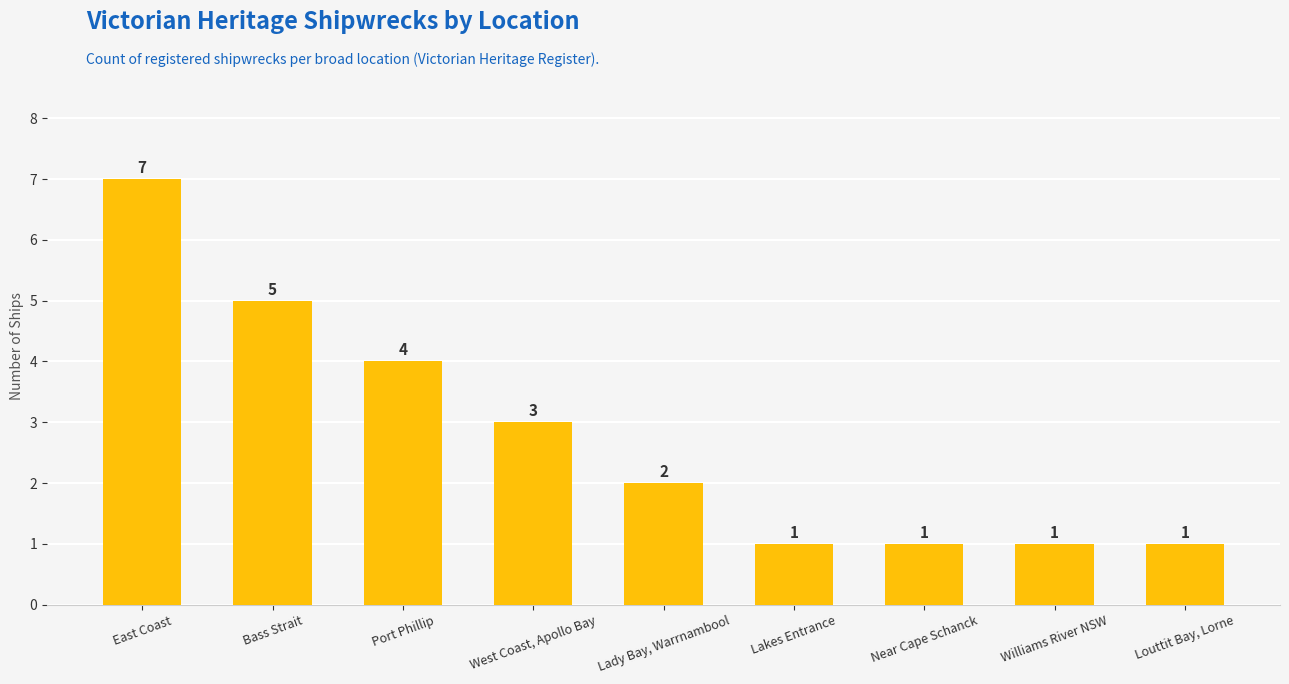

Is it true that the value at Lakes Entrance is 2?

False